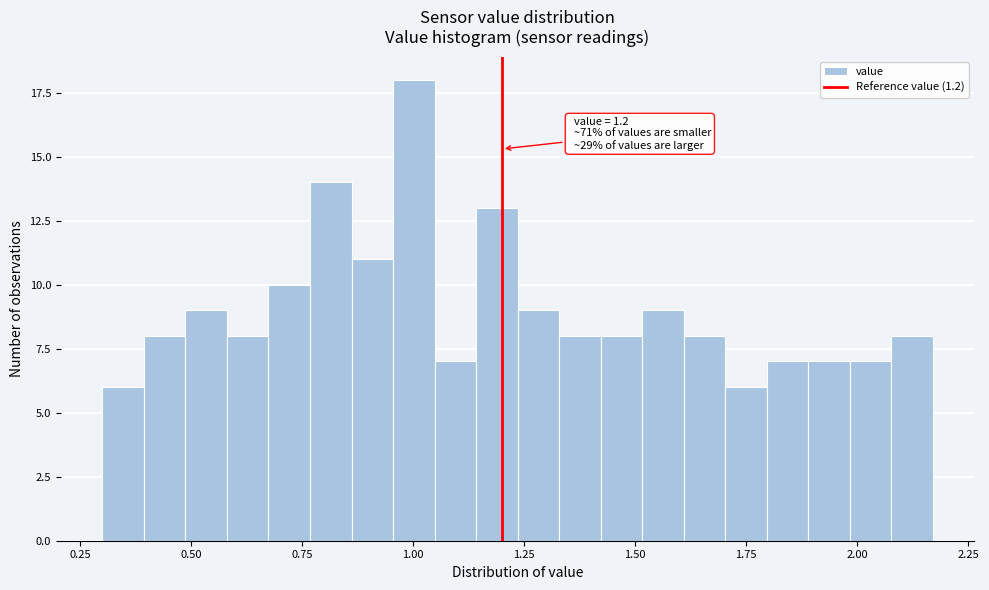

Read against the x-axis, roughly where is the centre of the tallest bar?

1.00